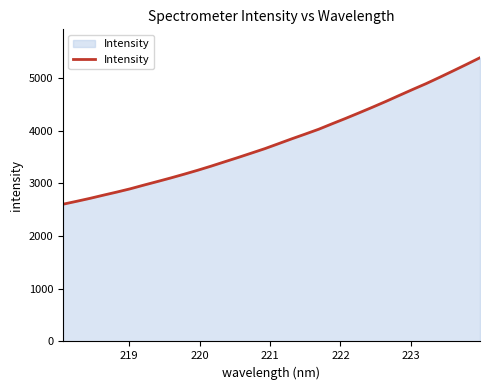

What is the difference between the maximum and minimum values?

2778.7